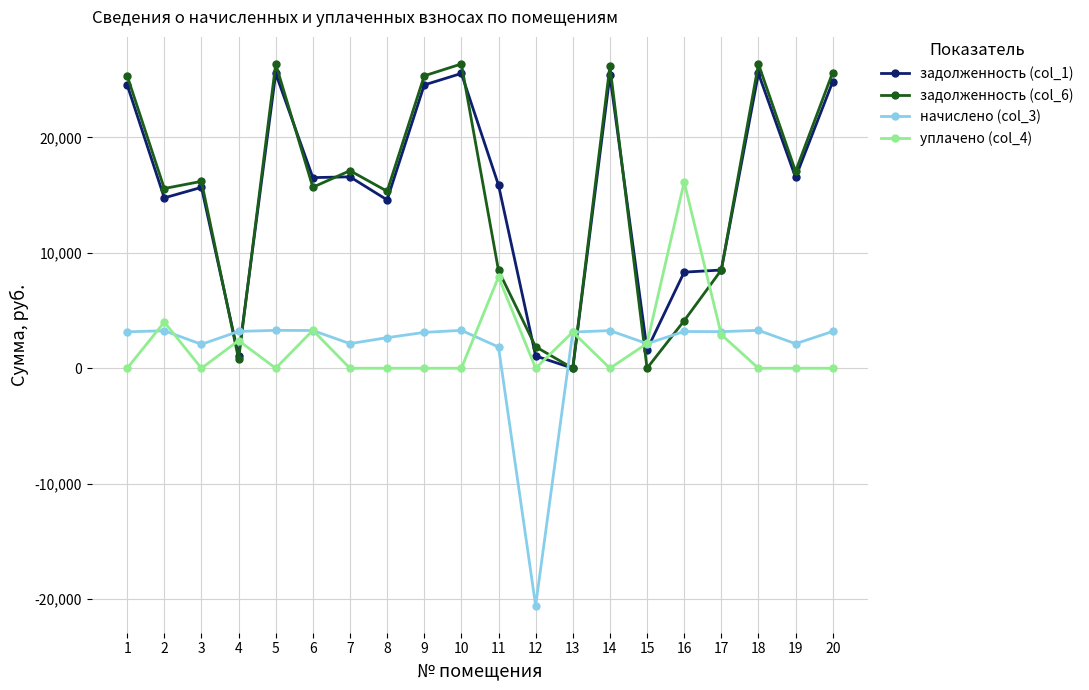

Which series has the largest range (max minus min)?

задолженность (col_6)